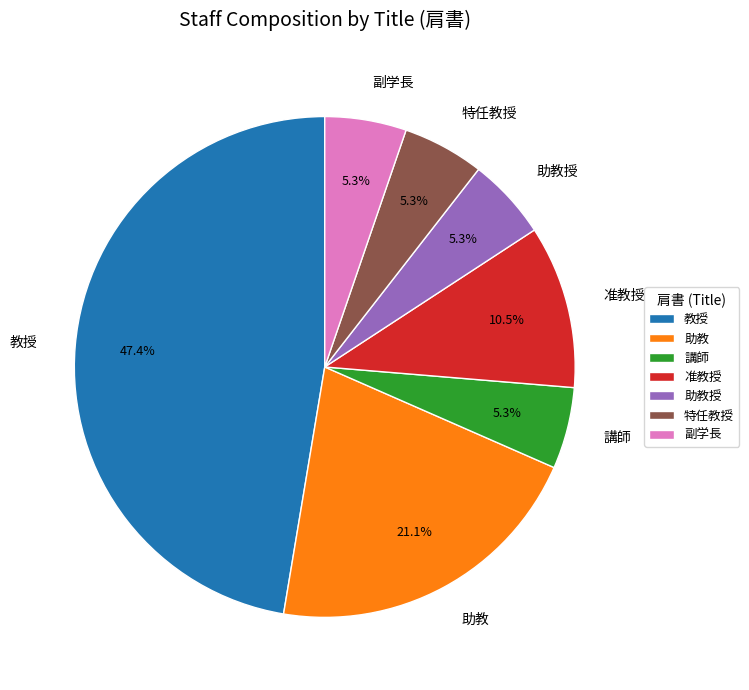

What percentage is NOT represented by 副学長?

94.7%